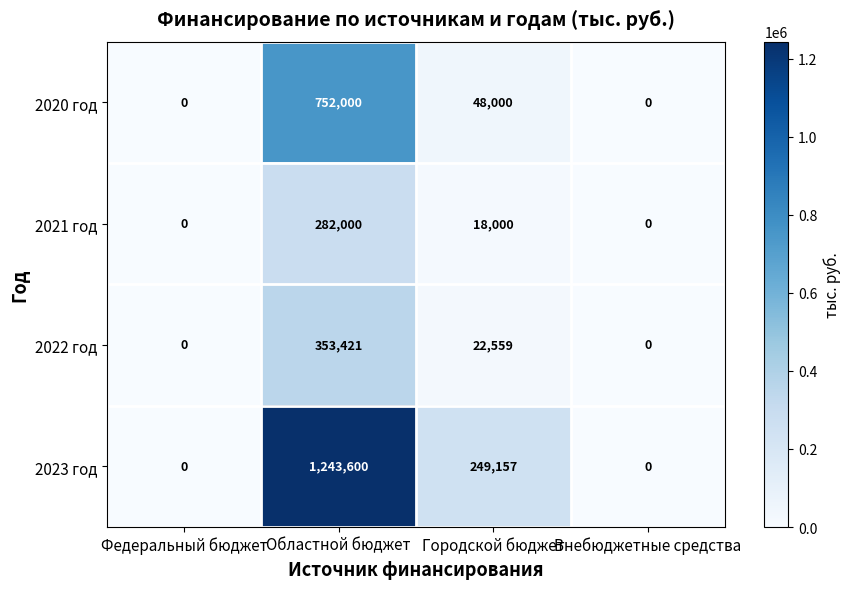

What is the difference between the maximum and second lowest values in the 2023 год series?

1243600